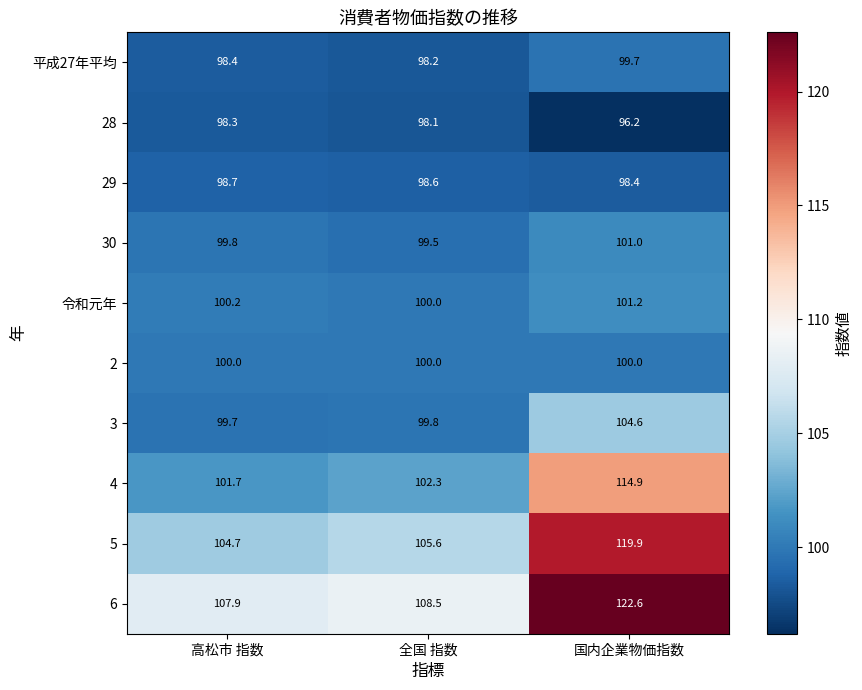

What is the difference between the highest and lowest values at 全国 指数?

10.4